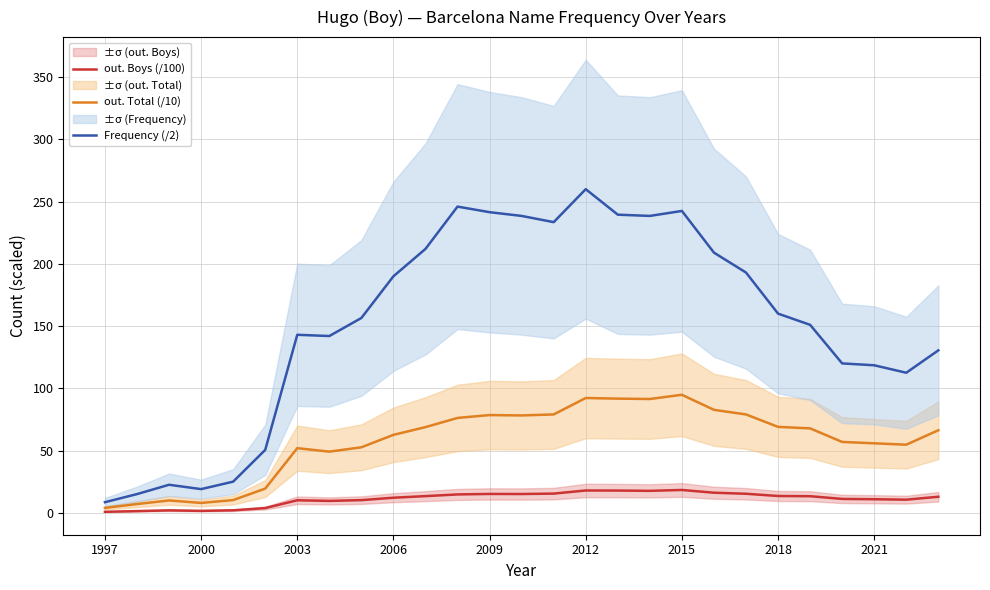

At which label does Frequency (/2) reach its minimum?

1997